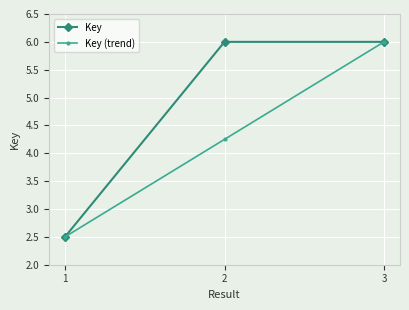

Rank the categories by Key (trend) value from lowest to highest.

1, 2, 3